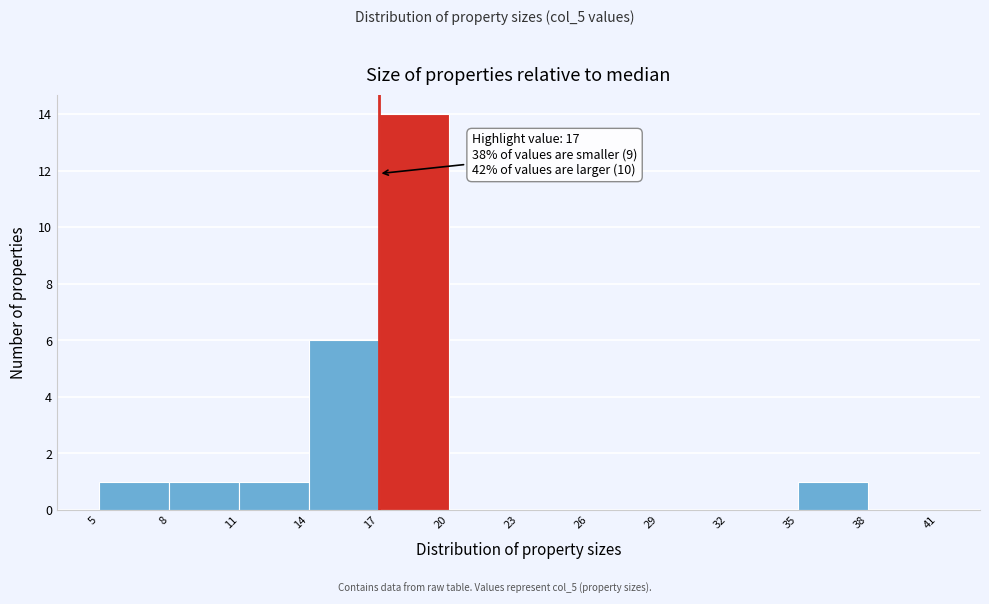

Over which range of the x-axis is the bar tallest?

17 to 20